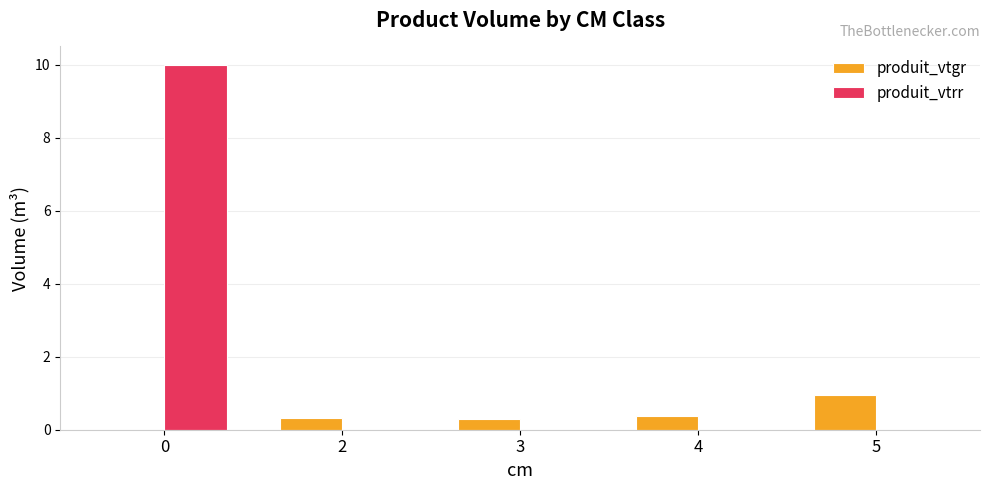

Is it true that produit_vtrr equals 0.0 at 4?

True